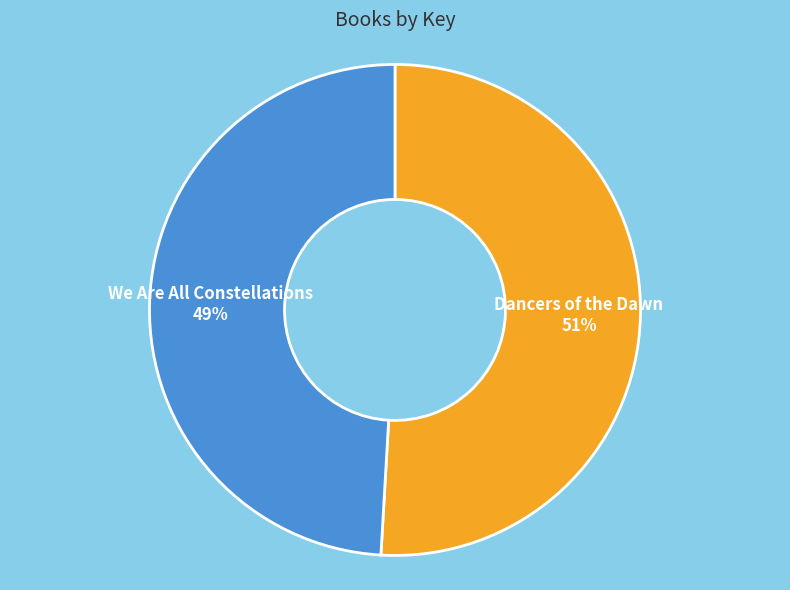

What percentage is the We Are All Constellations slice, to the nearest percent?

49%